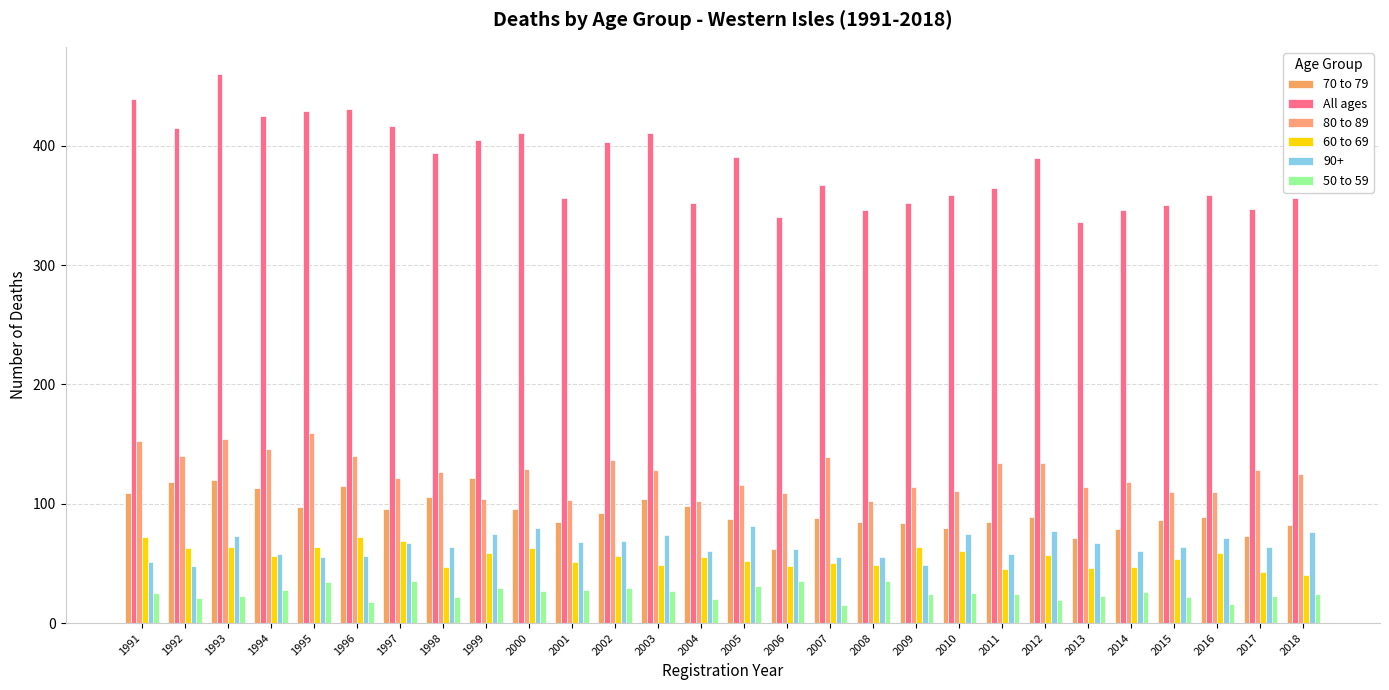

Which series changed the most between 2002 and 2011?

All ages